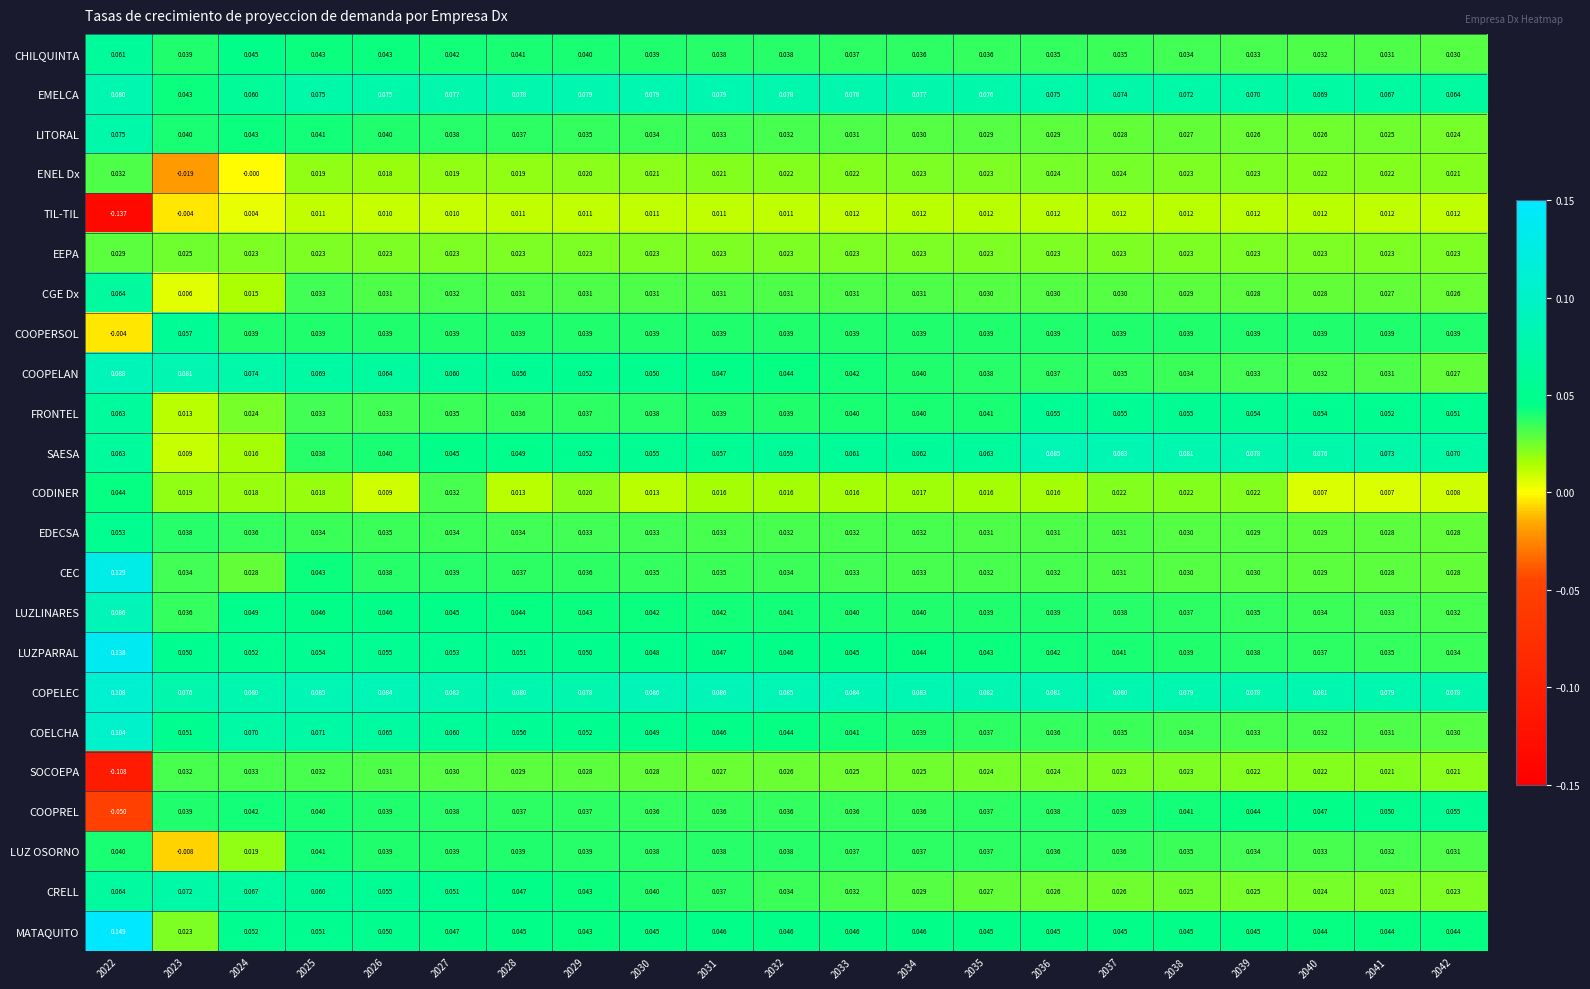

Is the value of ENEL Dx at 2042 greater than the value of CGE Dx at 2032?

No